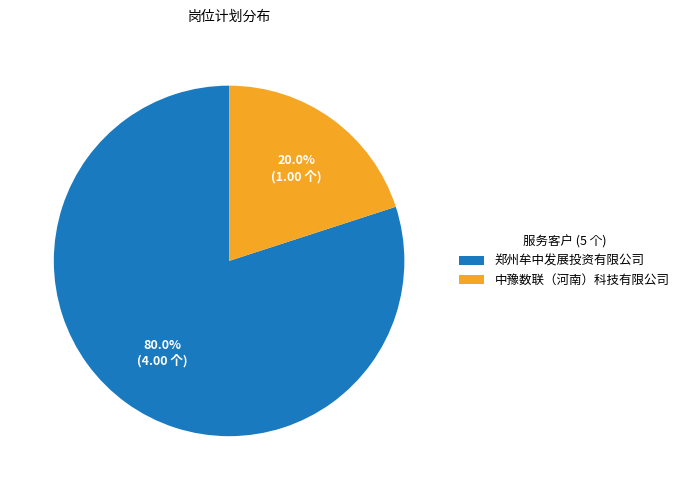

Count the number of slices in the pie.

2